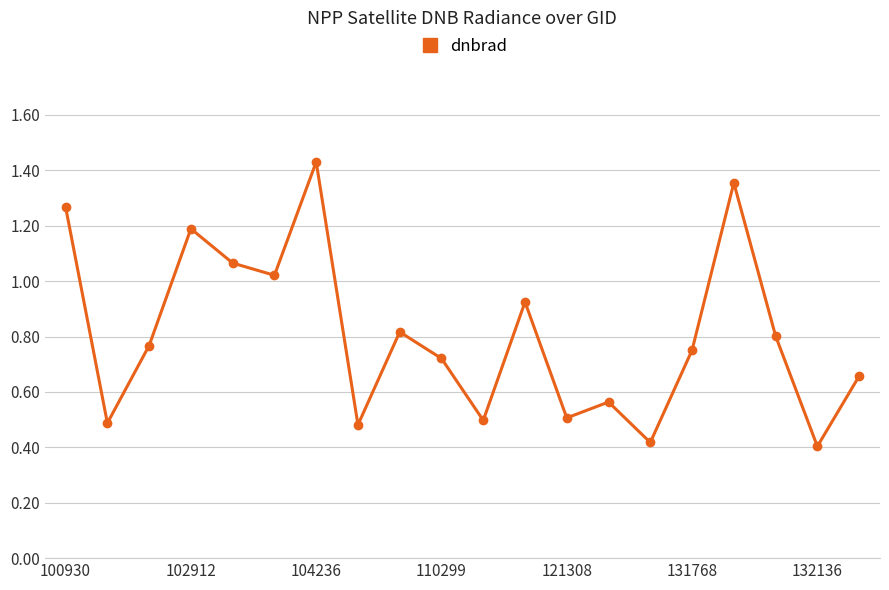

What is the minimum value shown in the chart?

0.4